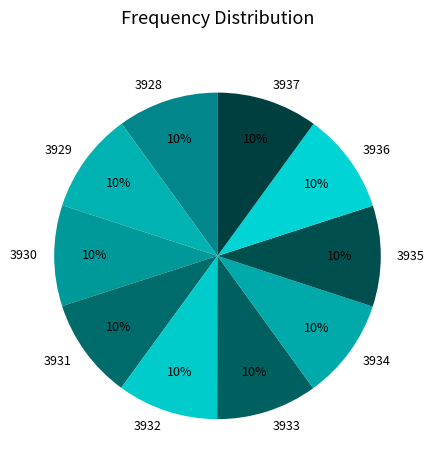

Is it true that 3934 is 10% of the pie?

True